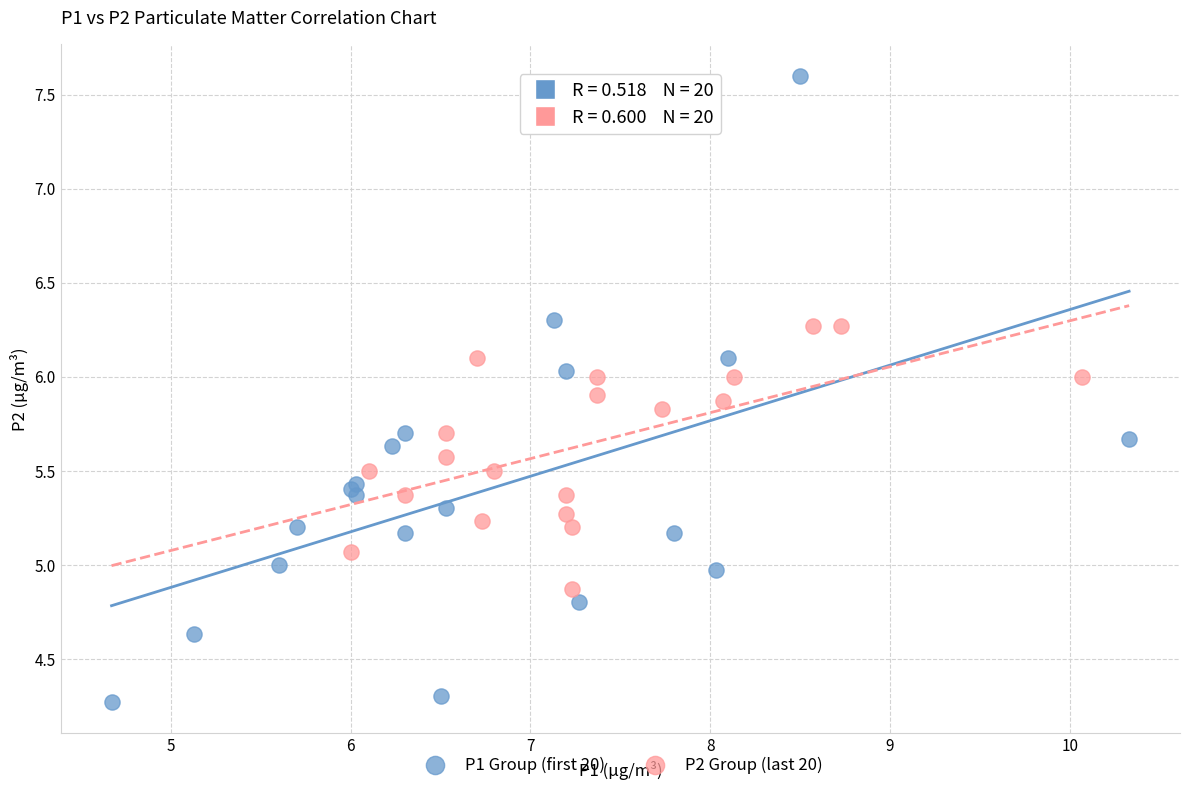

Which series has the largest Y range (max minus min)?

P1 Group (first 20)